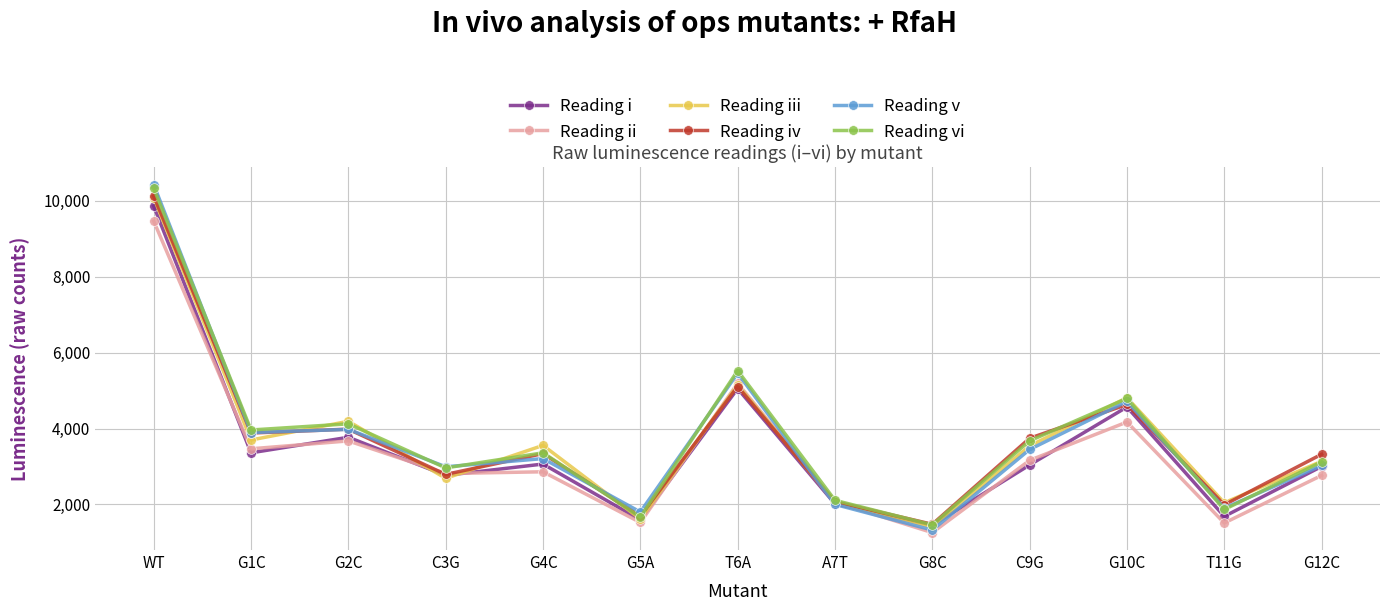

What is the label of the 9th point from the right?

G4C